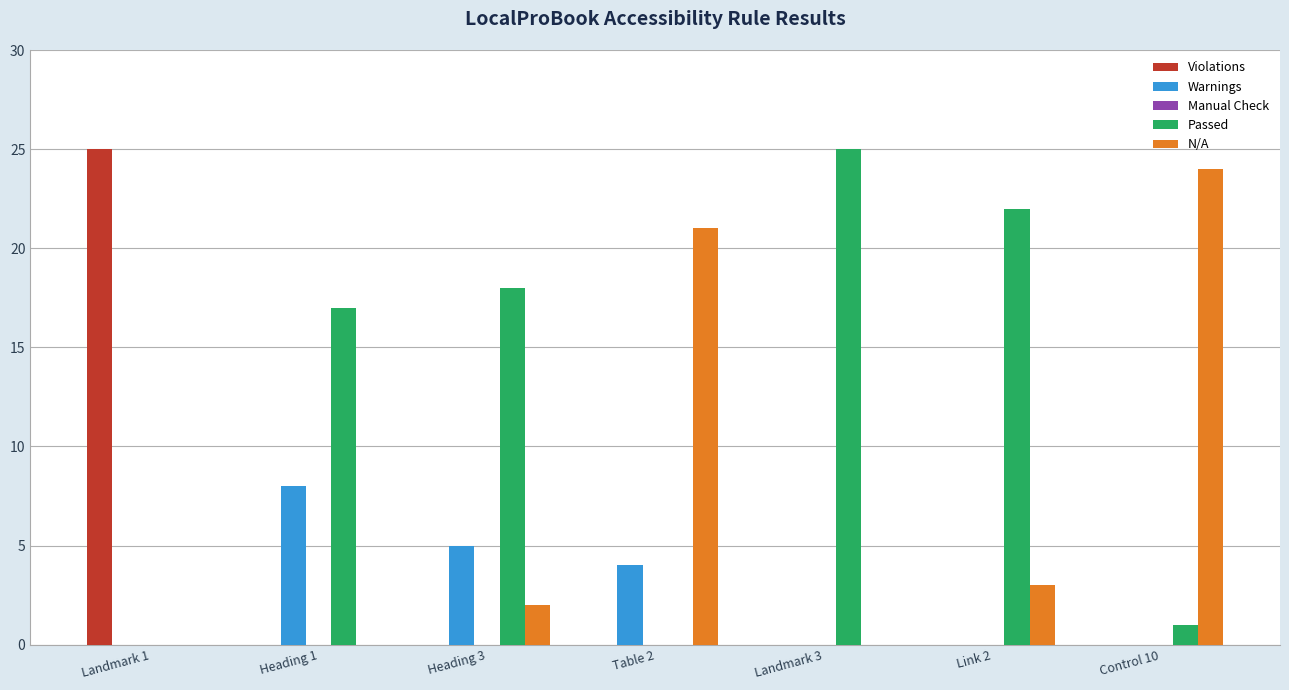

Count the number of categories in the chart.

7